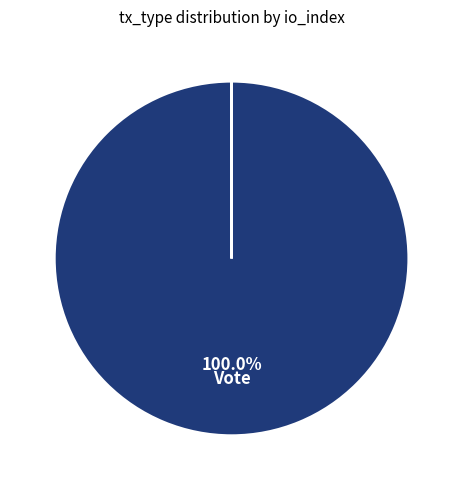

Is there a majority slice in this chart?

Yes